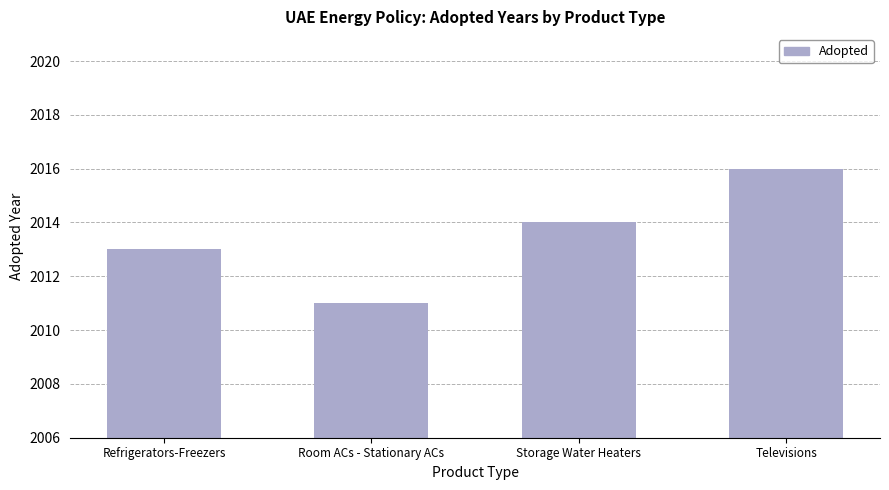

What is the value of the 4th bar from the left?

2016